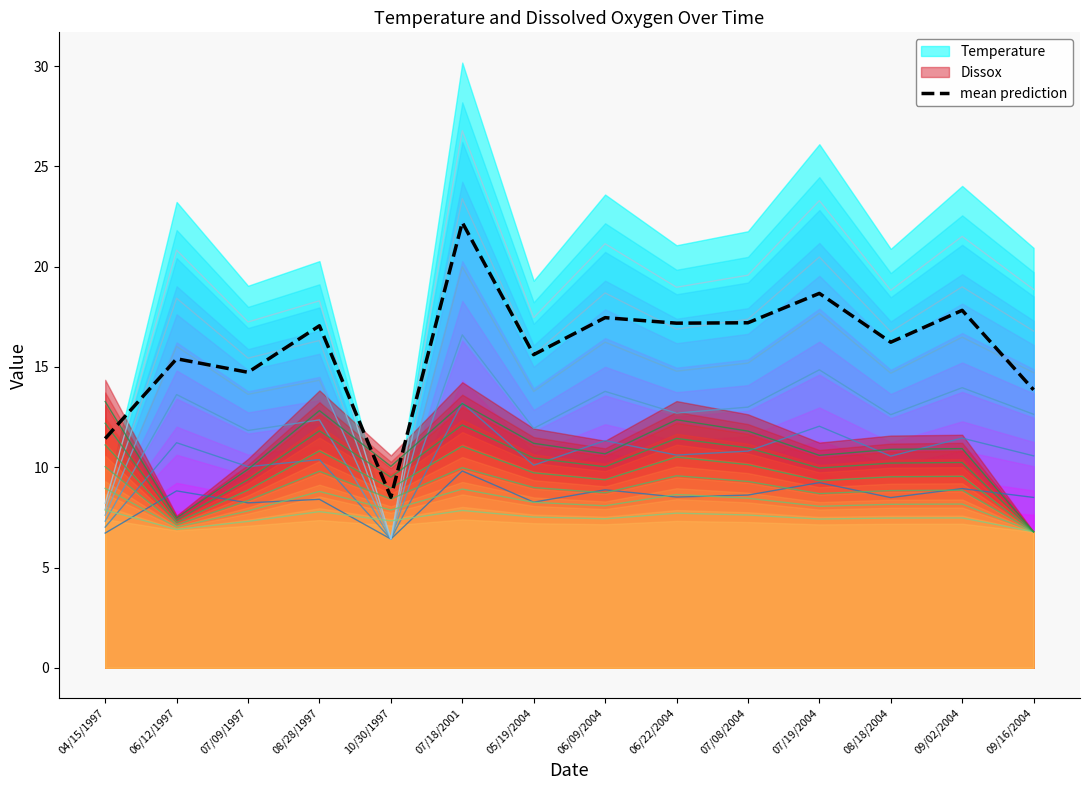

At which category does the data reach its first local peak?

06/12/1997